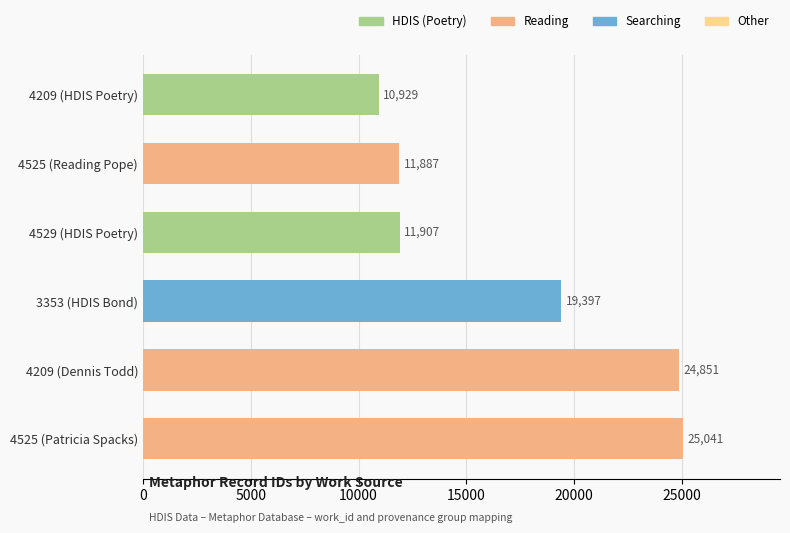

Which has a higher value, 4525 (Reading Pope) or 4209 (HDIS Poetry)?

4525 (Reading Pope)